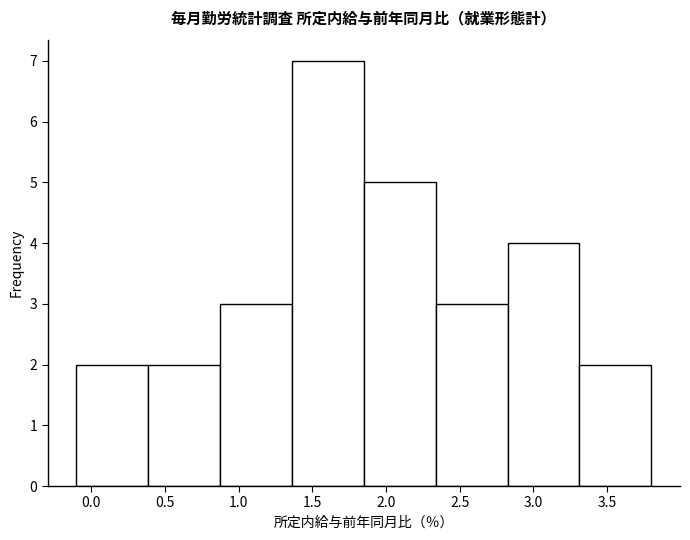

Reading left to right, list every bar in this chart as the range it spans on the x-axis followed by its height. Neither the bar edges nor the heights are printed on the chart, so give them approximately, as read against the axes.

-0.10 to 0.40: 2
0.40 to 0.90: 2
0.90 to 1.35: 3
1.35 to 1.85: 7
1.85 to 2.35: 5
2.35 to 2.85: 3
2.85 to 3.30: 4
3.30 to 3.80: 2